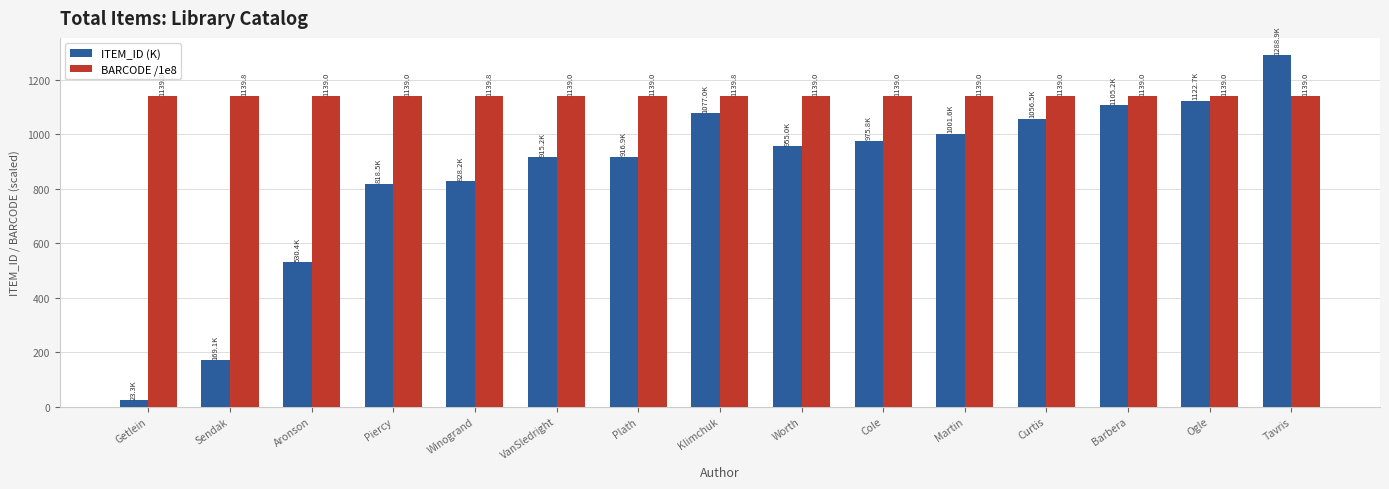

Rank the categories by ITEM_ID (K) value from highest to lowest.

Tavris, Ogle, Barbera, Klimchuk, Curtis, Martin, Cole, Worth, Plath, VanSledright, Winogrand, Piercy, Aronson, Sendak, Getlein